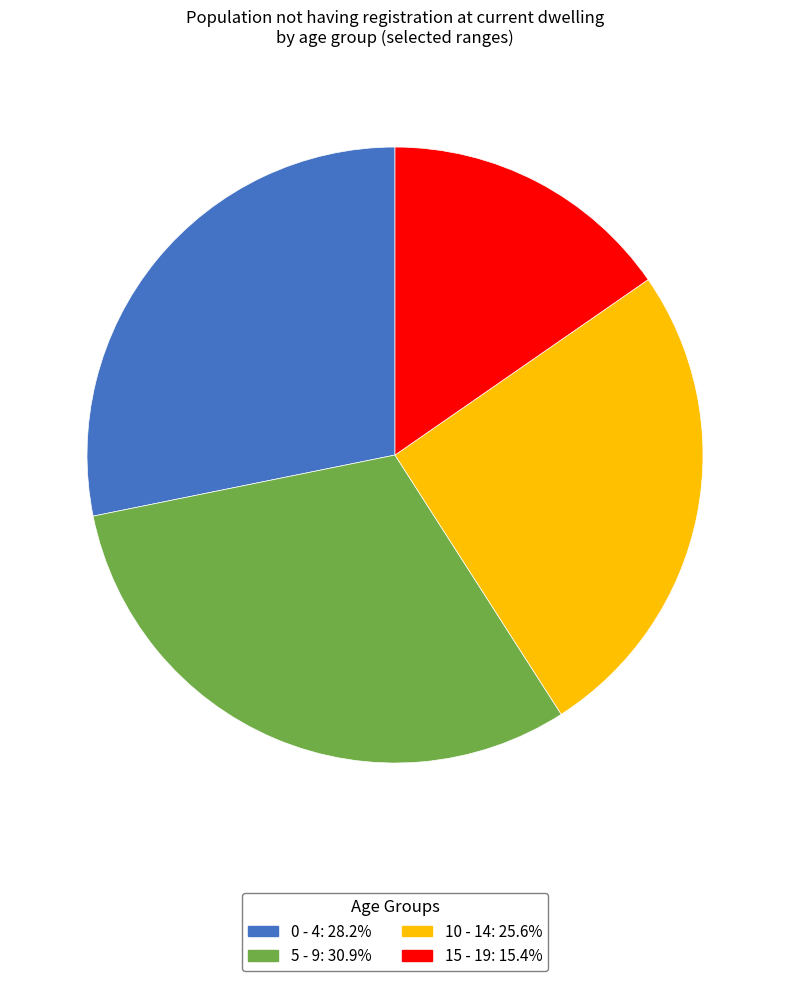

Is there any slice that represents more than half of the pie?

No